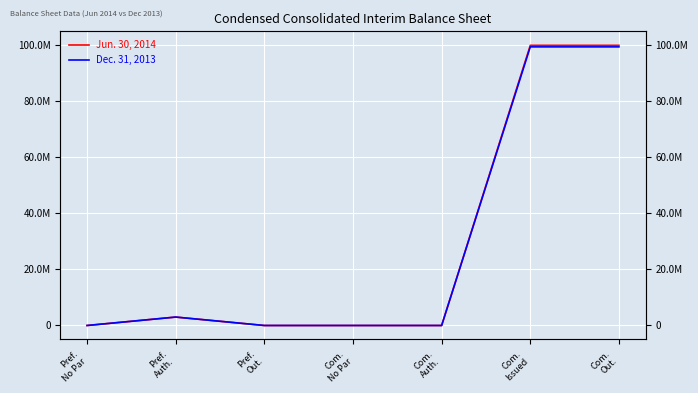

Is it true that Dec. 31, 2013 equals 0 at Pref.
No Par?

True